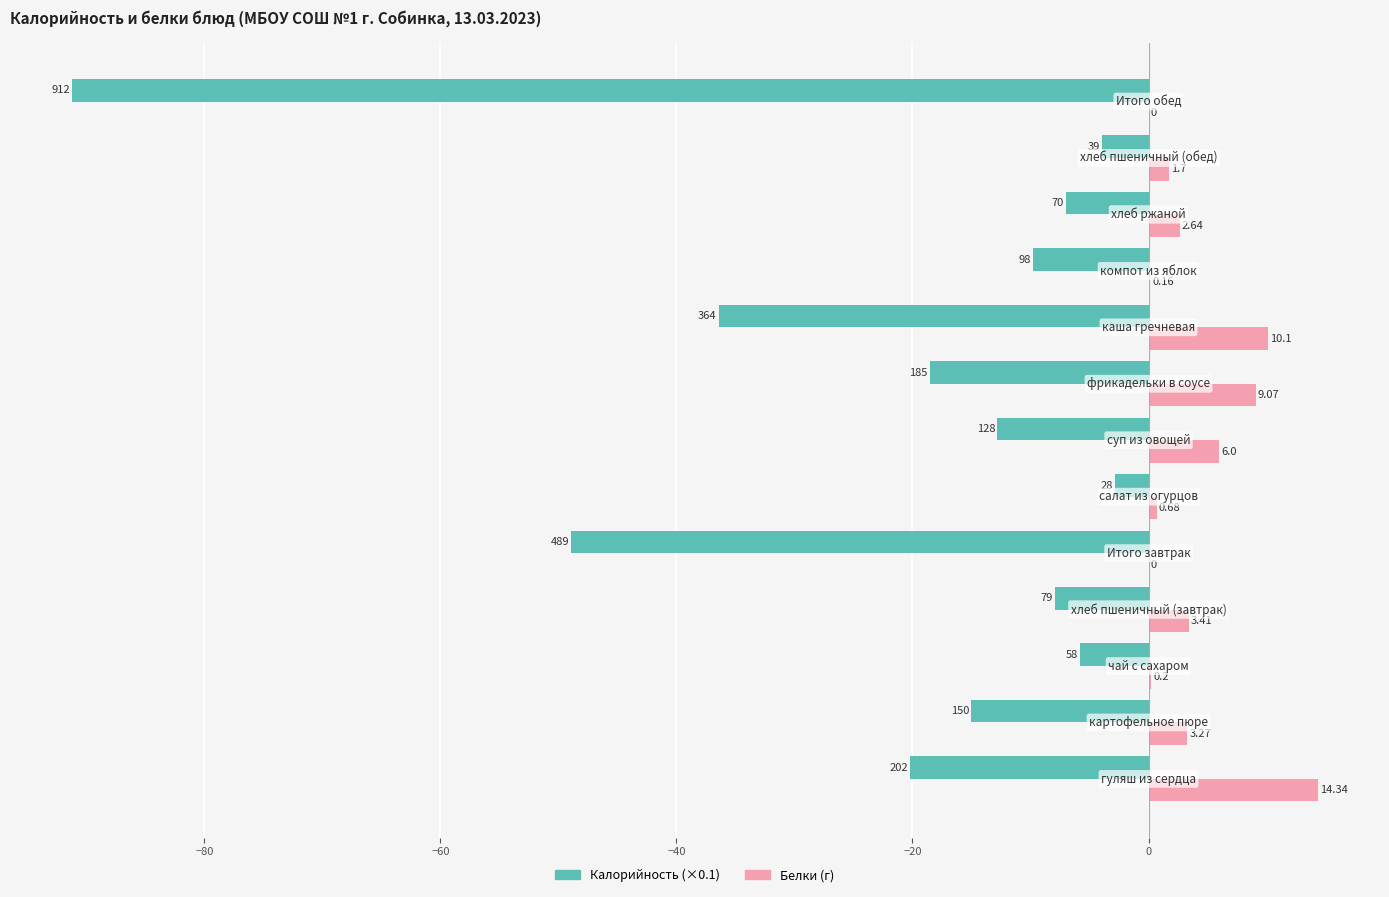

Which series has the largest total across all categories?

Белки (г)